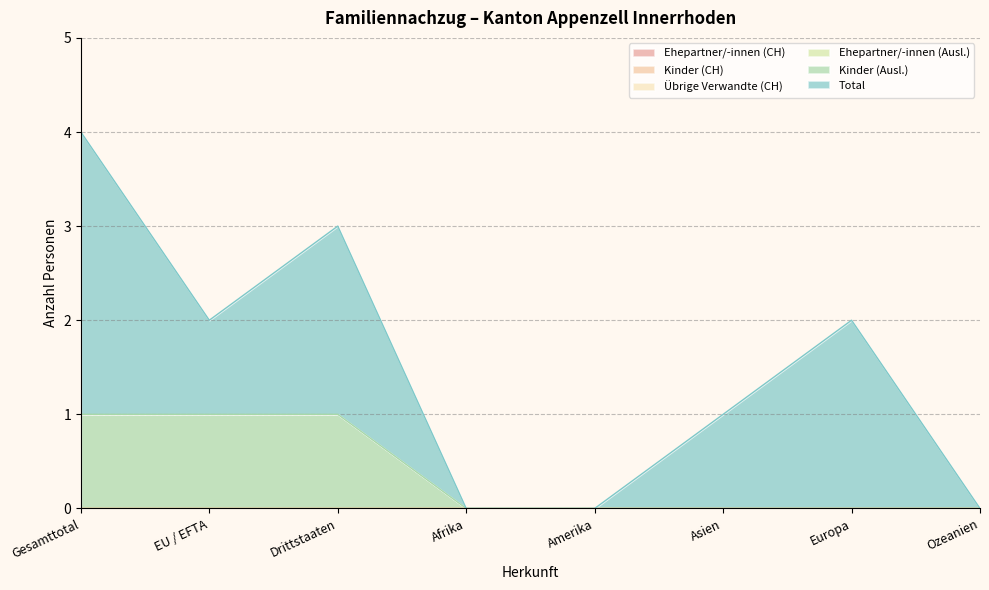

Which category has the highest value in the Ehepartner/-innen (Ausl.) series?

Gesamttotal